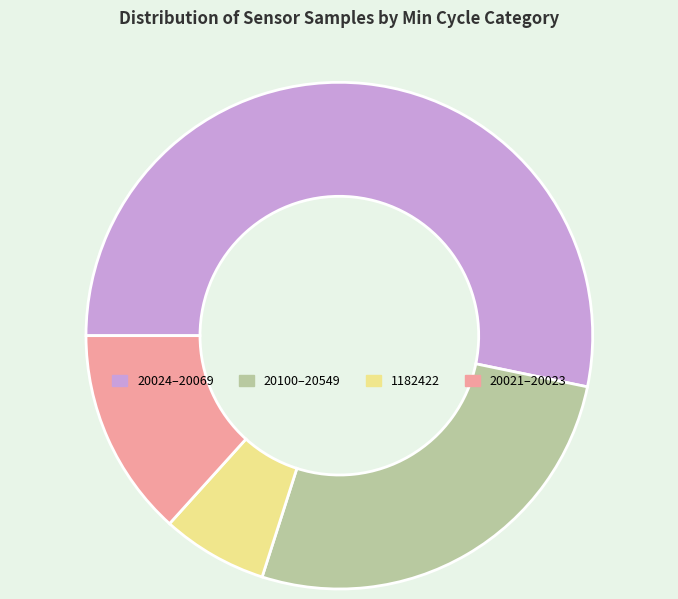

Do 1182422 and 20100–20549 together represent more than half of the pie?

No